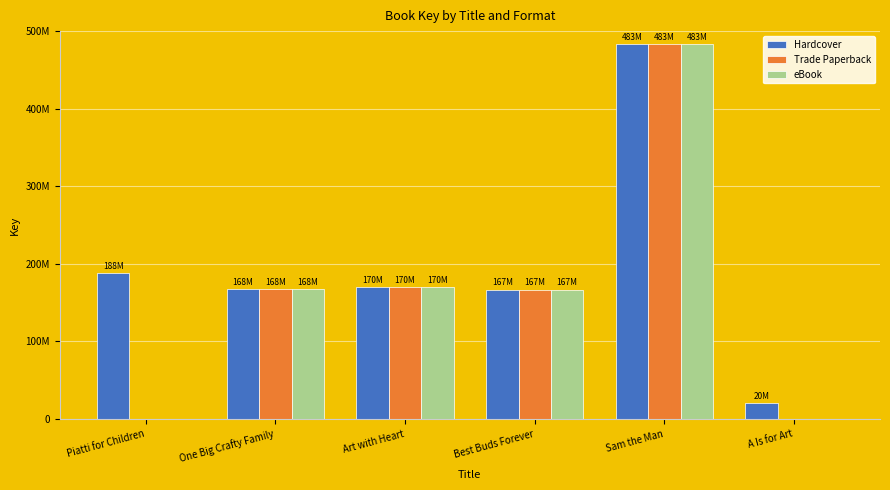

At which category does the chart reach its minimum across all series?

Piatti for Children